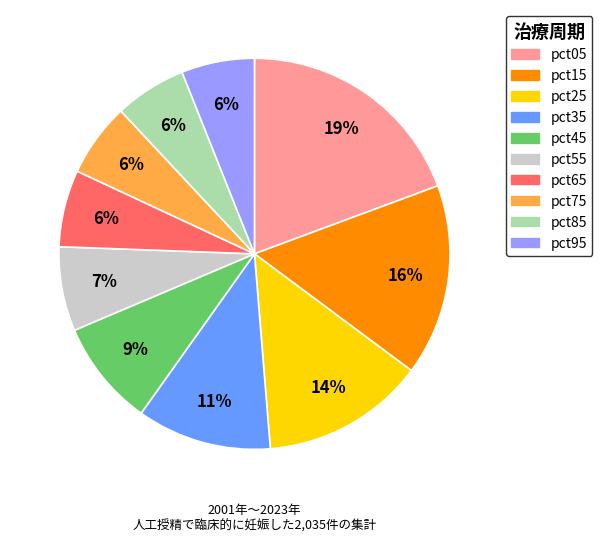

Approximately how many times larger is the value at pct05 compared to pct25?

1.4